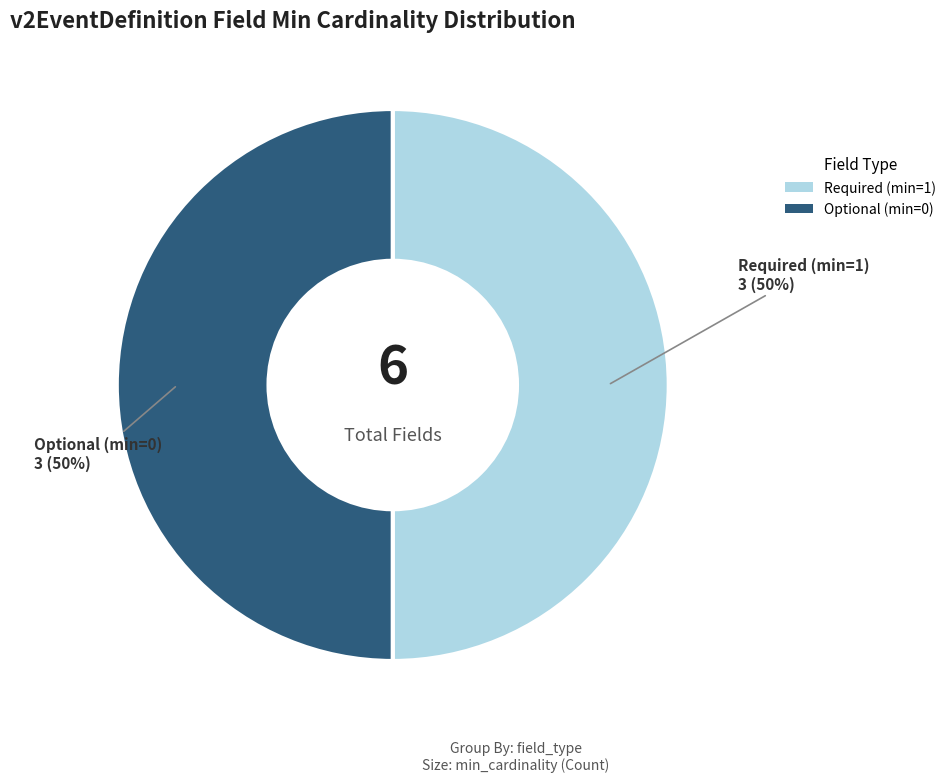

Combined, do Optional (min=0) and Required (min=1) account for over 50%?

Yes